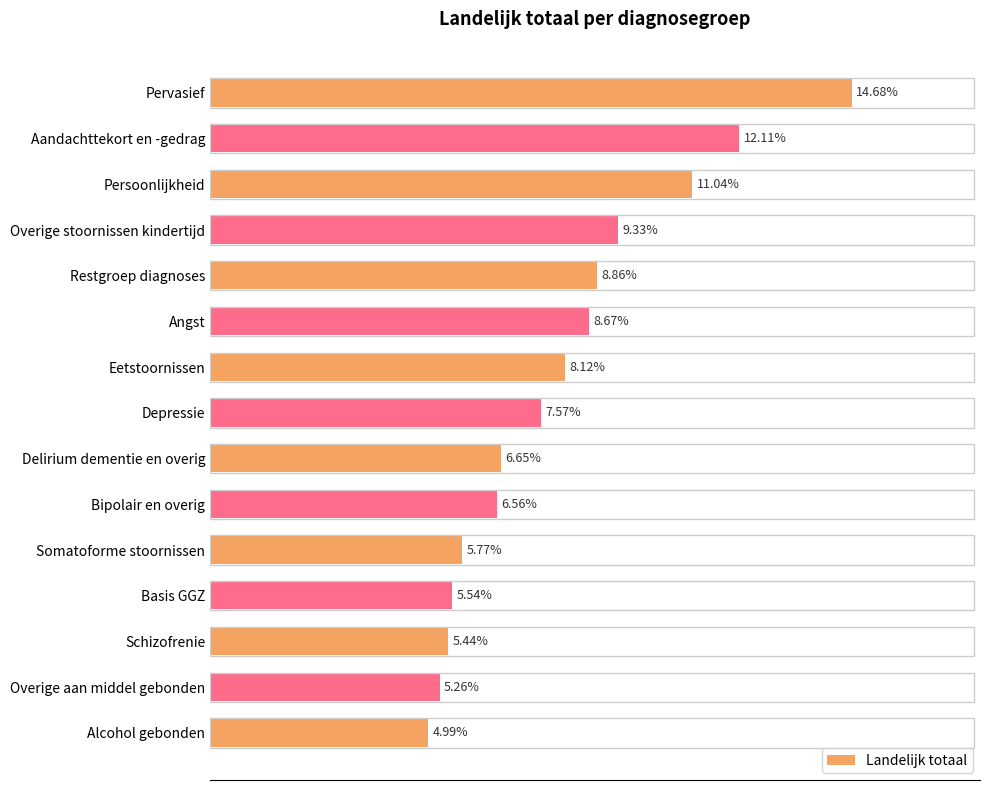

Between Pervasief and Eetstoornissen, which is larger?

Pervasief